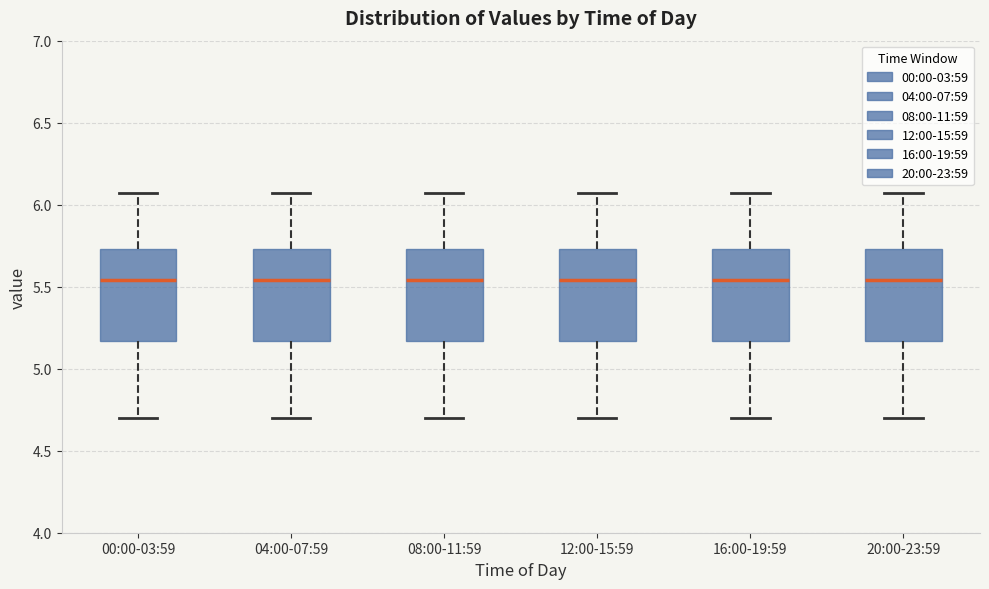

Reading left to right, transcribe this box plot: for each box, give where its median line is, the range the box spans, and where its two whiskers end, as read against the y-axis. The values are not printed on the chart, so give them approximately, as read against the axis.

00:00-03:59: median 5.55, box 5.15 to 5.75, whiskers 4.70 to 6.05
04:00-07:59: median 5.55, box 5.15 to 5.75, whiskers 4.70 to 6.05
08:00-11:59: median 5.55, box 5.15 to 5.75, whiskers 4.70 to 6.05
12:00-15:59: median 5.55, box 5.15 to 5.75, whiskers 4.70 to 6.05
16:00-19:59: median 5.55, box 5.15 to 5.75, whiskers 4.70 to 6.05
20:00-23:59: median 5.55, box 5.15 to 5.75, whiskers 4.70 to 6.05